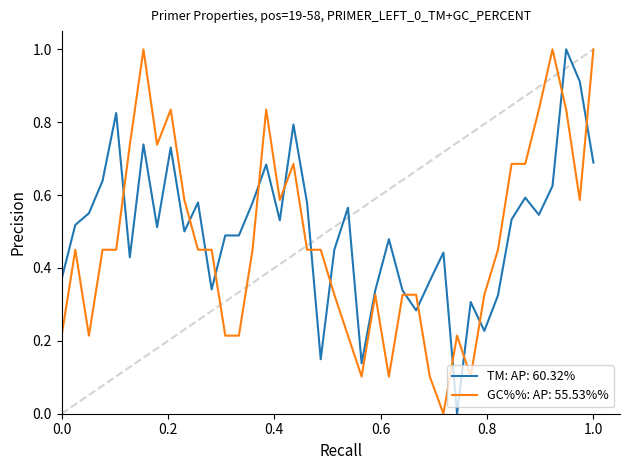

Which series ends up on top after the final intersection of TM: AP: 60.32% and GC%%: AP: 55.53%%?

GC%%: AP: 55.53%%